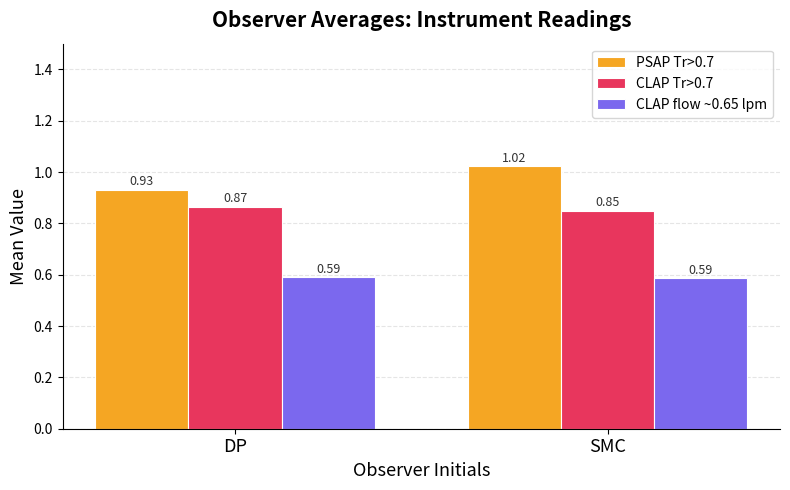

What is the sum of all CLAP flow ~0.65 lpm values?

1.2